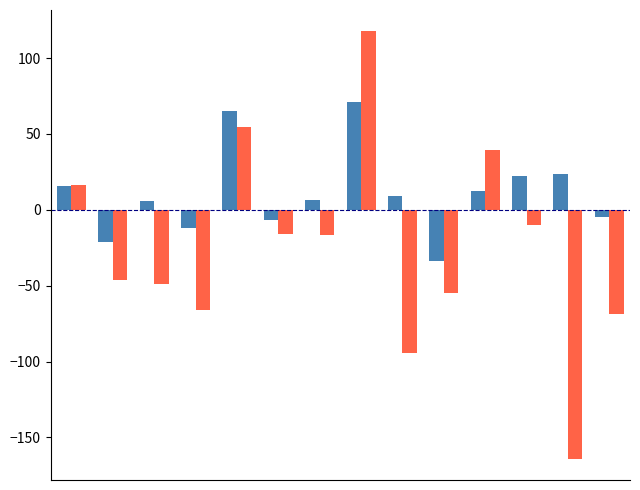

What is the greatest value displayed?

117.6